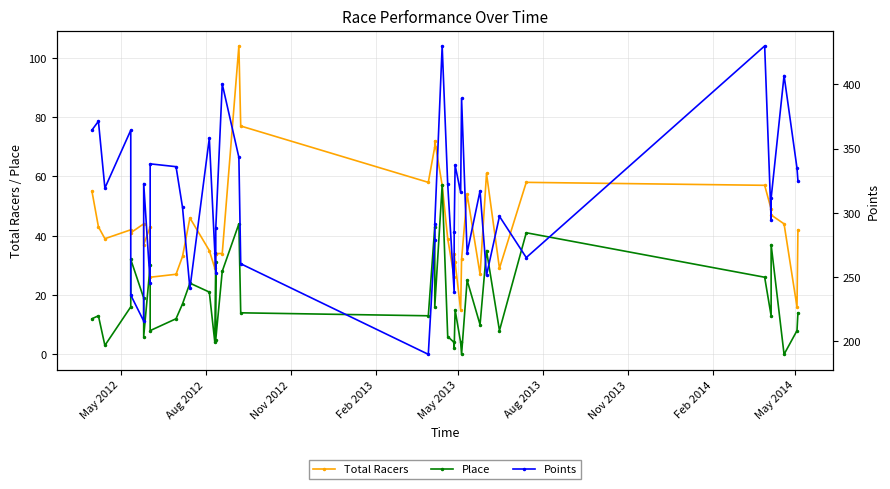

How many data points in Points are above 315?

20